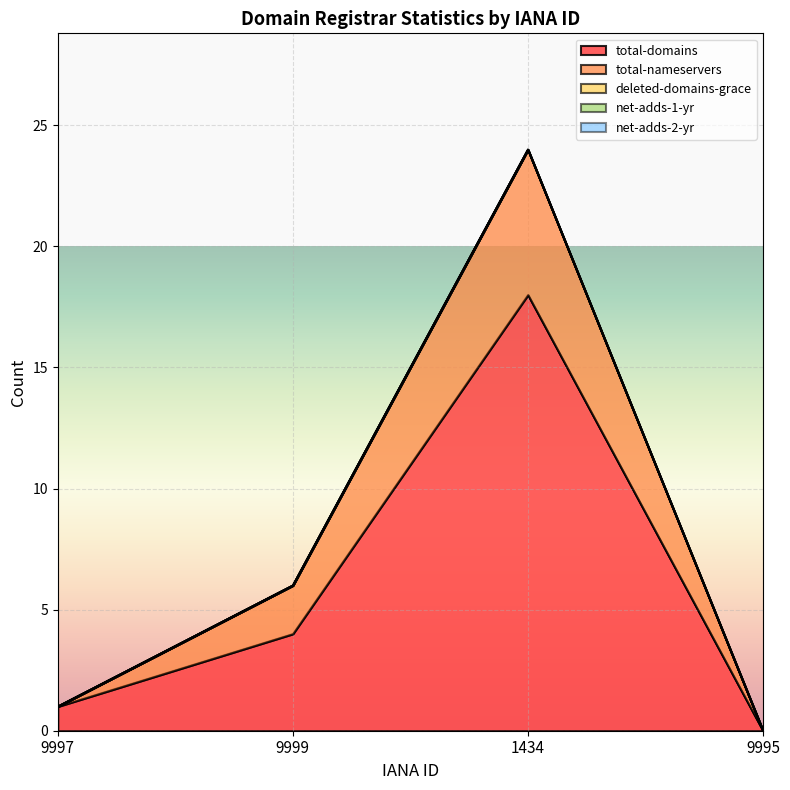

Between 9999 and 1434, which series saw the biggest shift?

total-domains